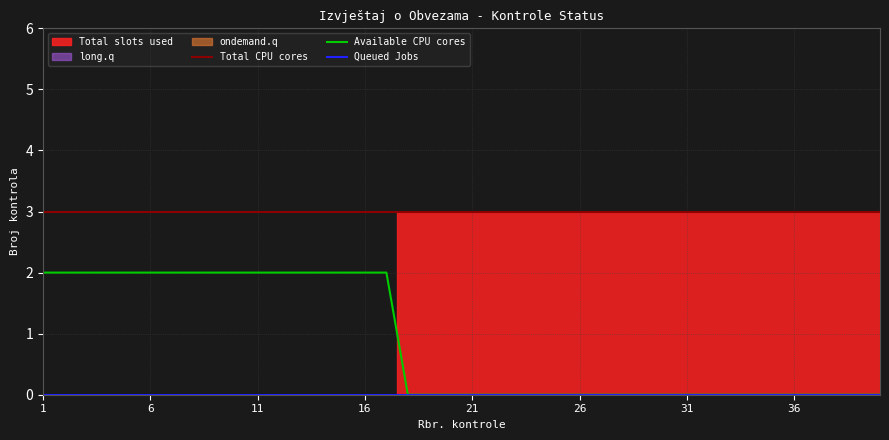

At which label is Total CPU cores closest to 3?

1